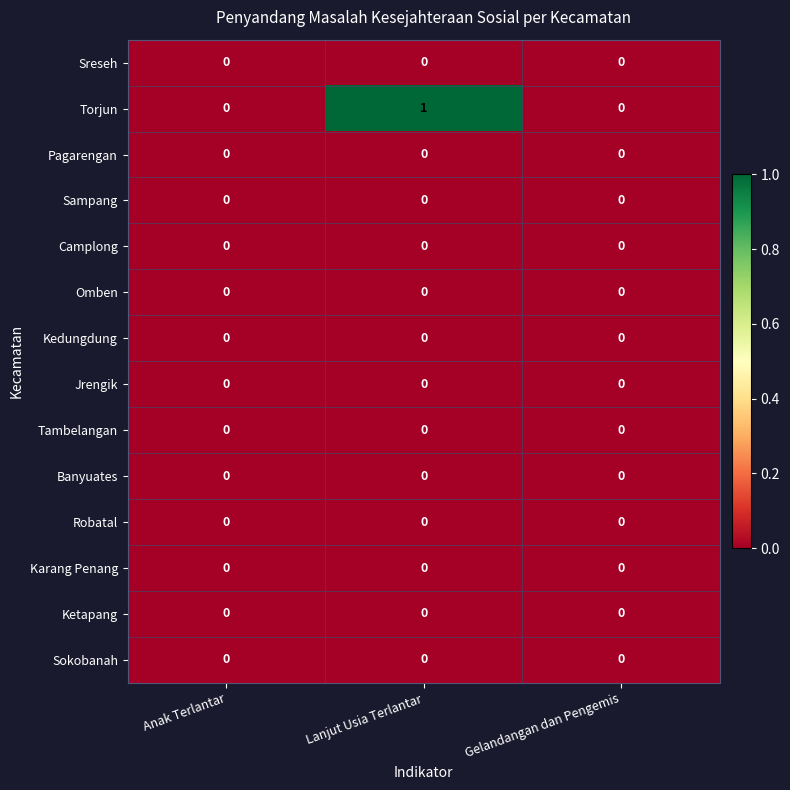

Which series changed the most between Anak Terlantar and Lanjut Usia Terlantar?

Torjun